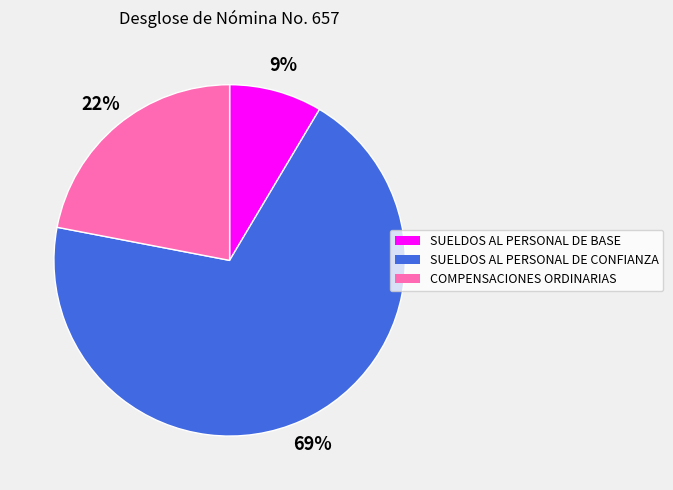

Combined, do COMPENSACIONES ORDINARIAS and SUELDOS AL PERSONAL DE CONFIANZA account for over 50%?

Yes